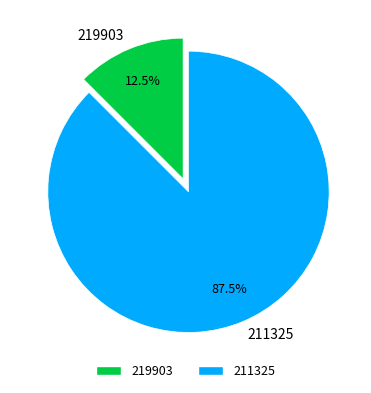

Count the number of slices in the pie.

2